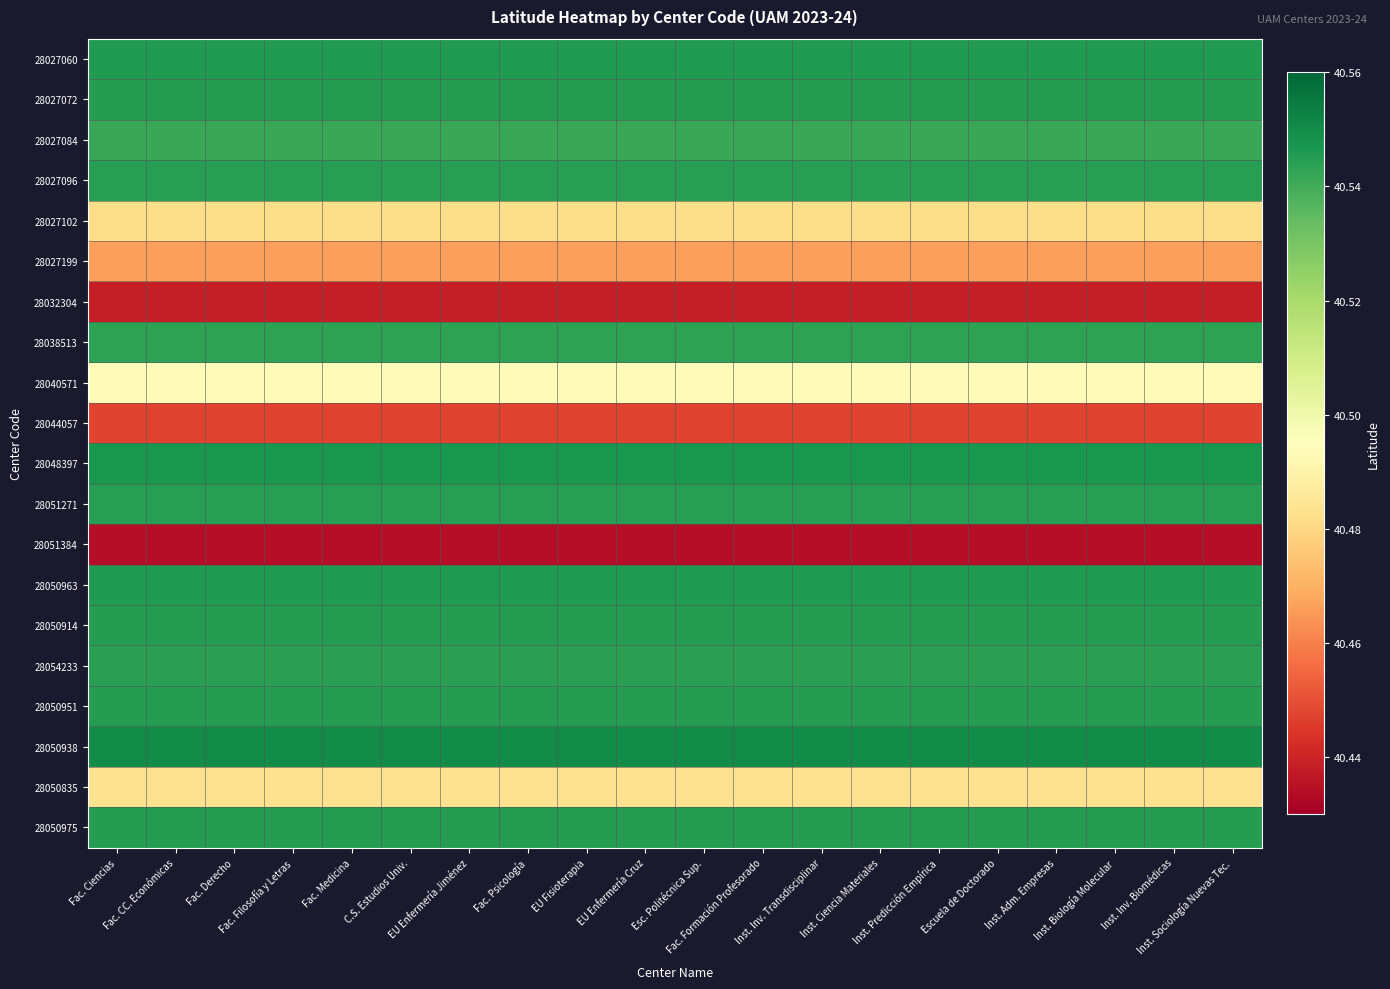

At how many categories does at least one series exceed 40?

20